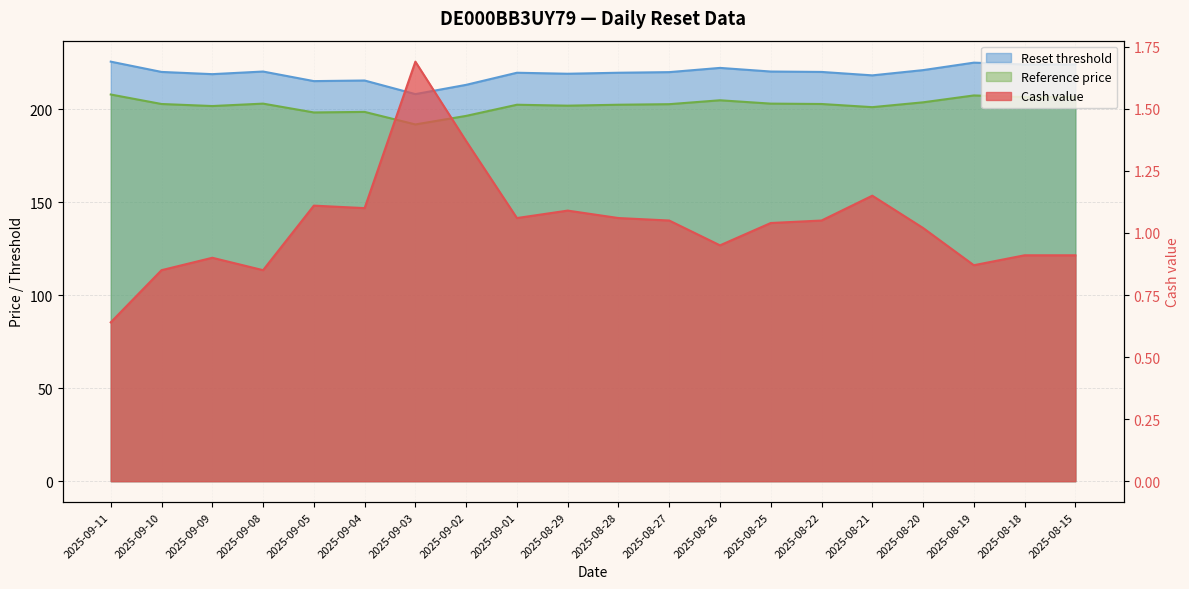

True or false: Reset threshold and Cash value cross at least once.

False